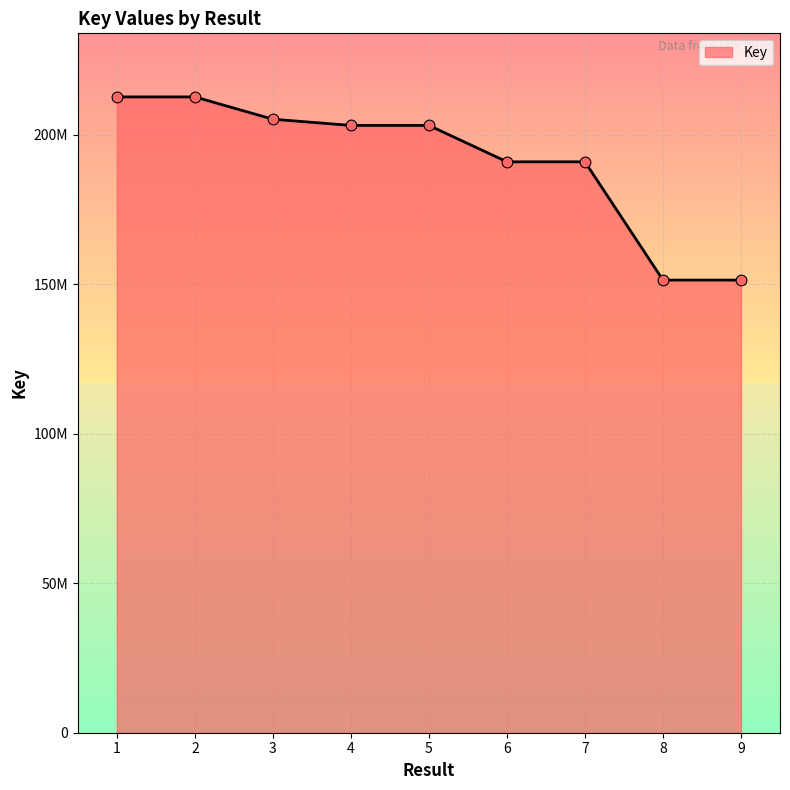

What is the ratio of the value at 9 to the value at 3?

0.7